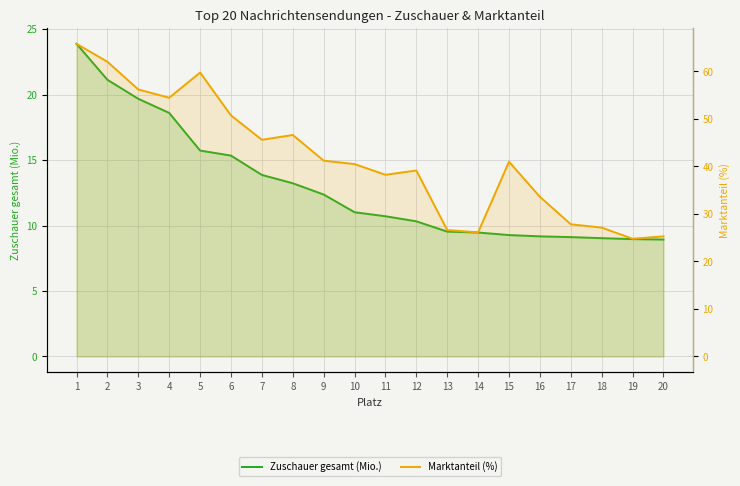

True or false: Zuschauer gesamt (Mio.) has more than 1 points higher than both neighbors.

False